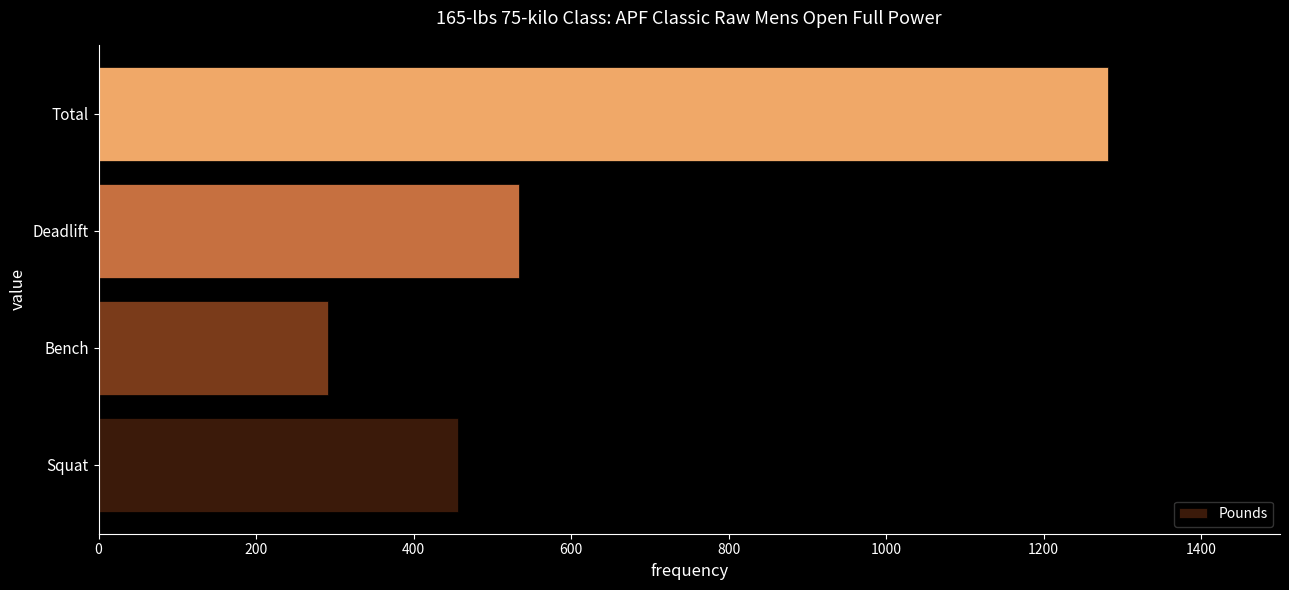

Which category has the lowest value across all series?

Bench